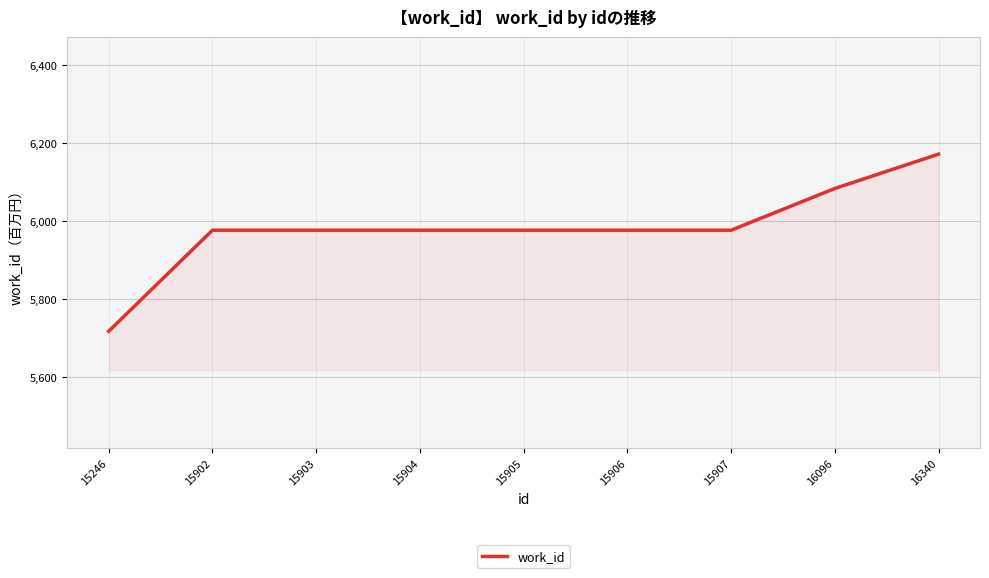

What is the difference between the values at 15905 and 15246?

259